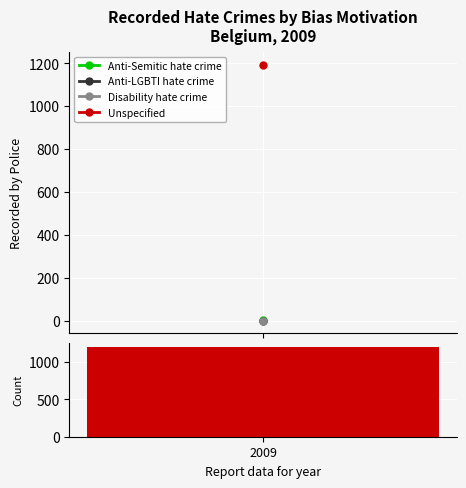

What is the minimum value shown in the chart?

1